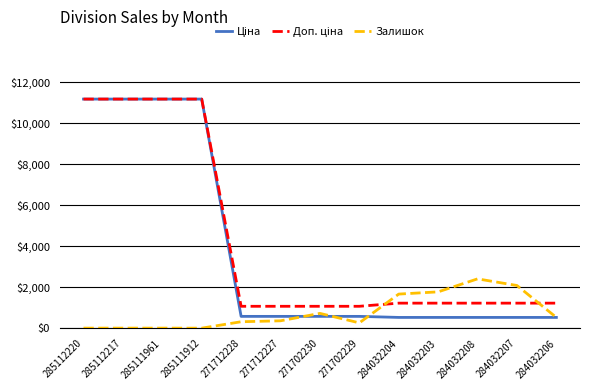

What is the total value across all series at 271712228?

1999.6